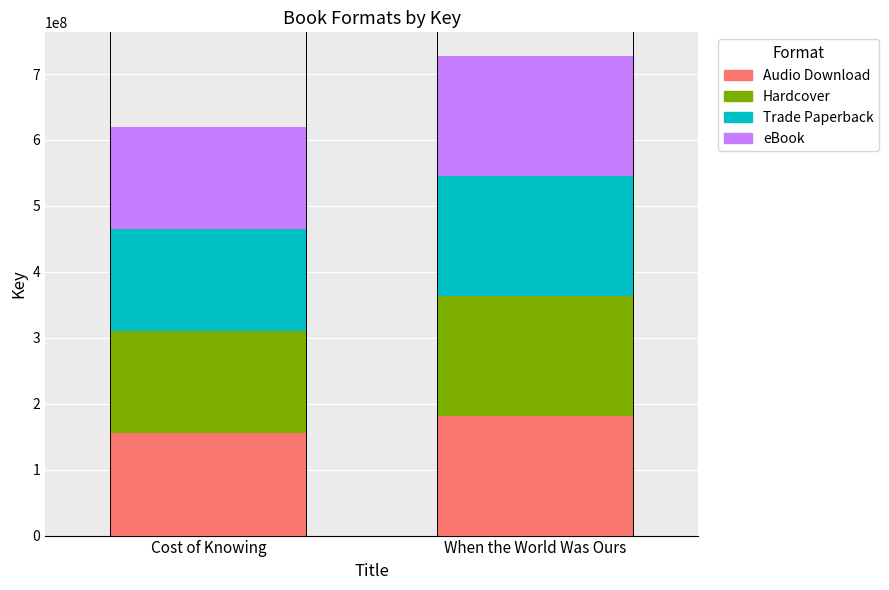

What is the total value across all series at When the World Was Ours?

726949196